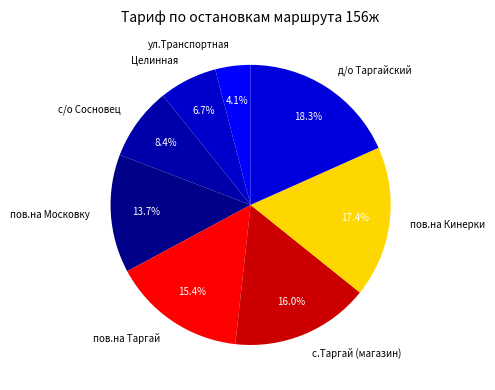

Which slice is the largest?

д/о Таргайский